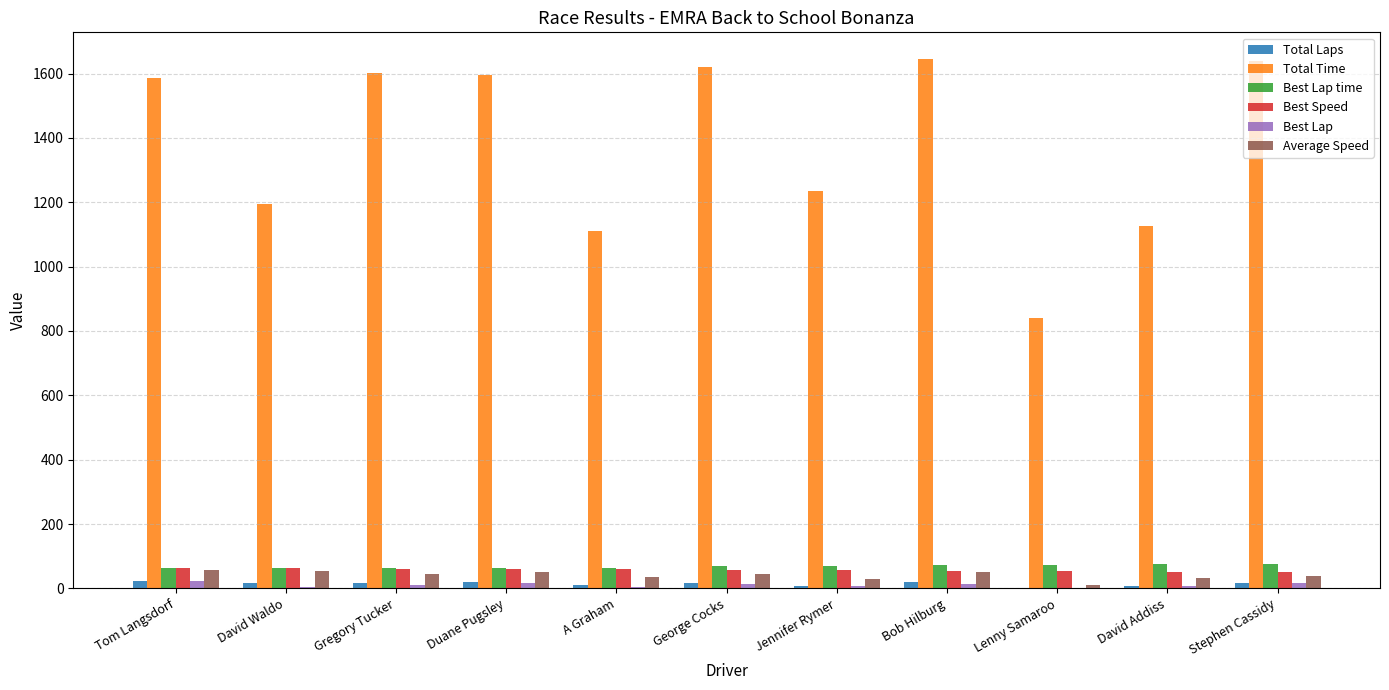

How many categories are shown in the chart?

11